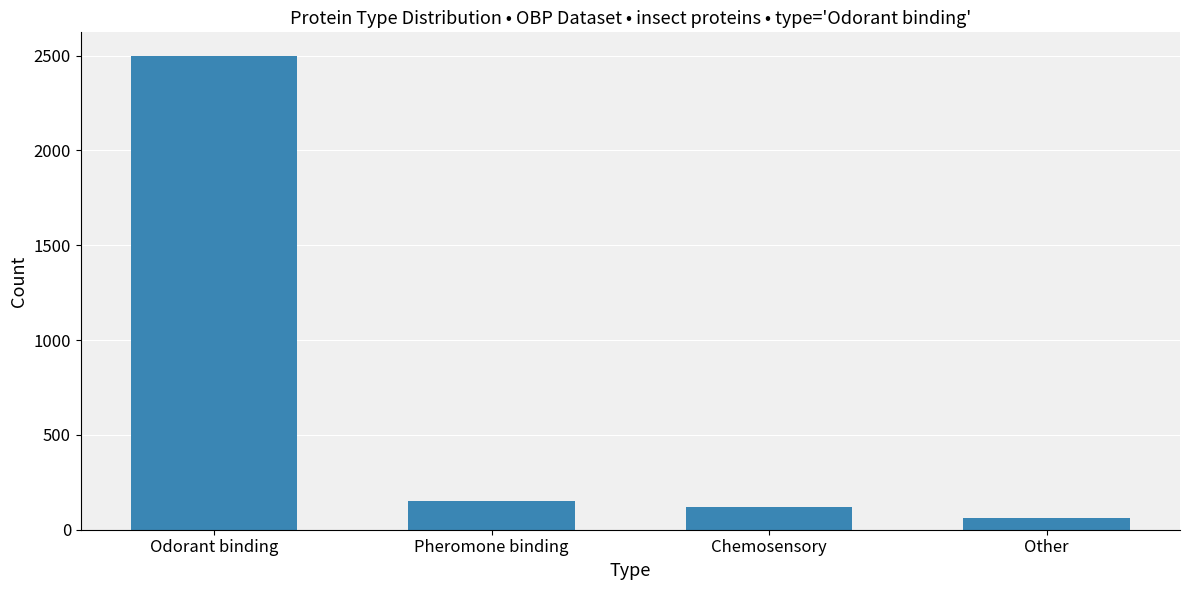

What is the average value?

708